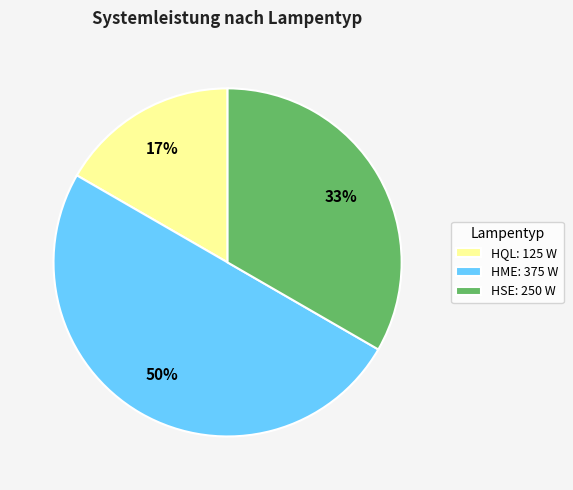

Is HQL: 125 W the majority of the pie?

No